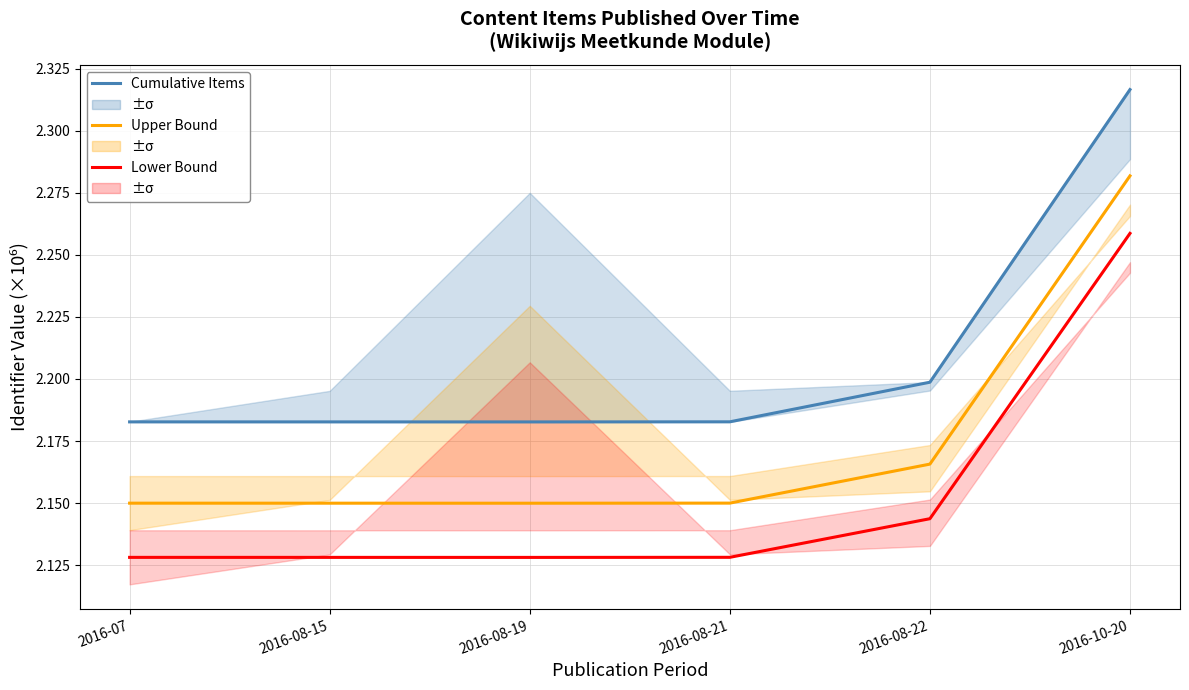

Which series has the largest range (max minus min)?

Cumulative Items